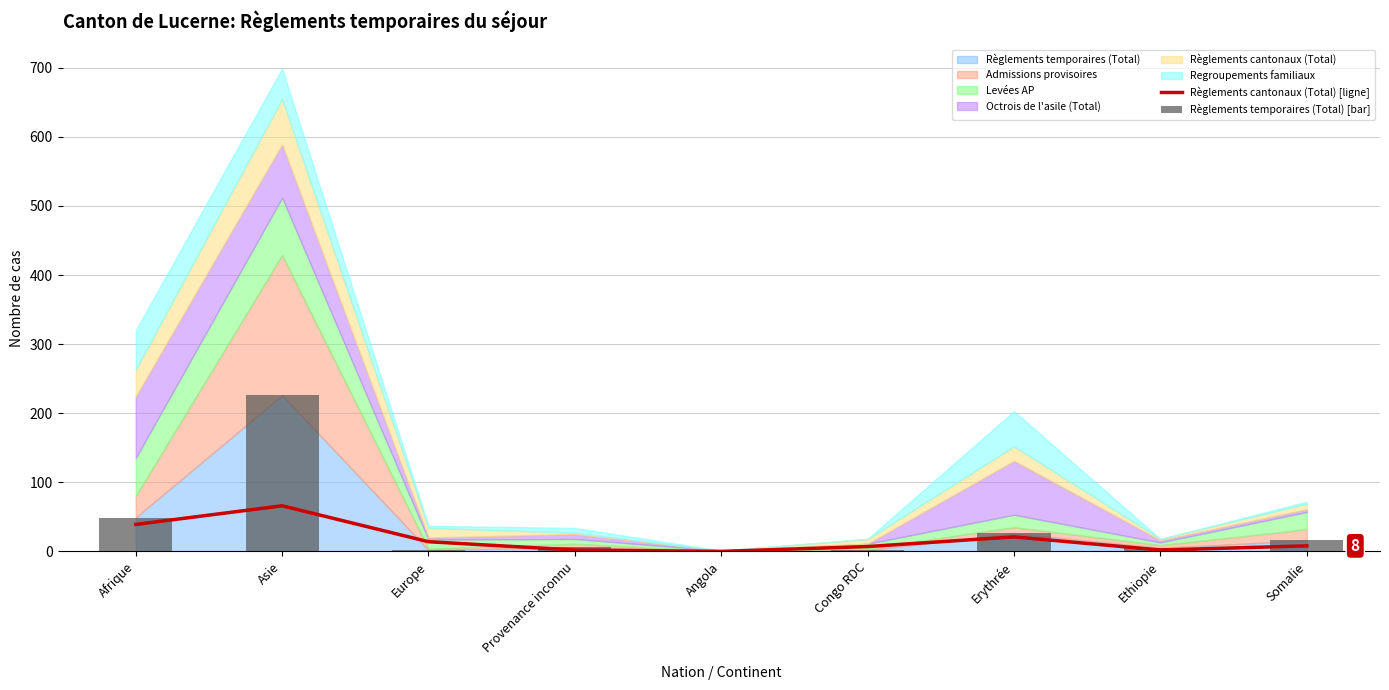

At which label does Règlements cantonaux (Total) [ligne] first exceed 8?

Afrique